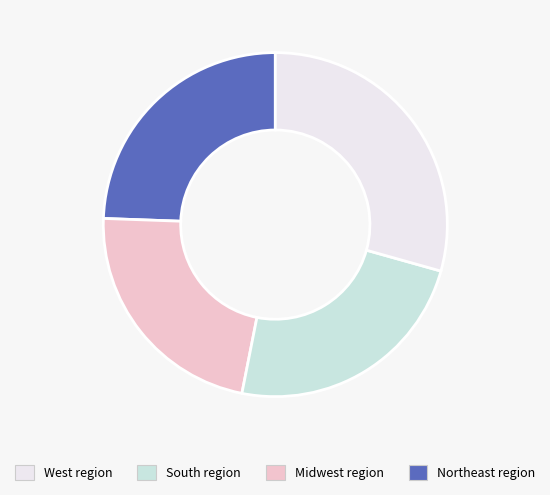

Does any single category account for the majority?

No